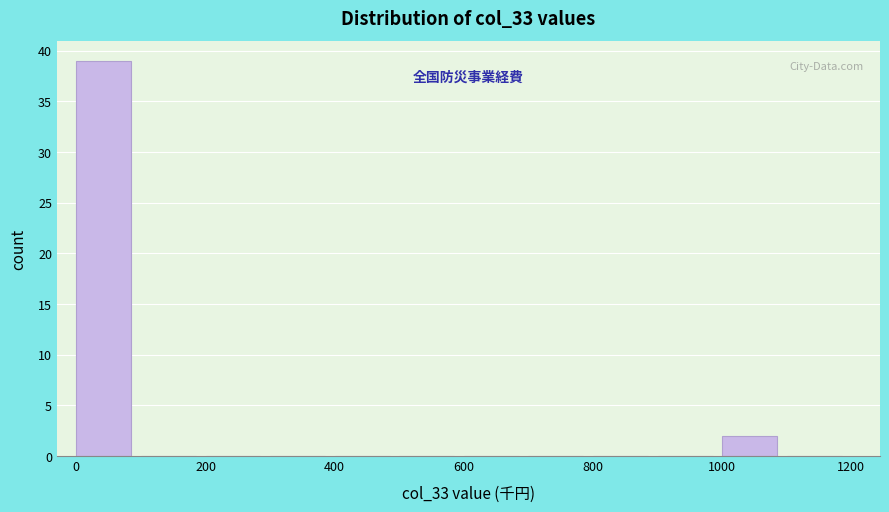

Reading left to right, list every bar in this chart as the range it spans on the x-axis followed by its height. The values are not printed on the chart, so give them approximately, as read against the axis.

0 to 100: 39
100 to 200: 0
200 to 300: 0
300 to 400: 0
400 to 500: 0
500 to 600: 0
600 to 700: 0
700 to 800: 0
800 to 900: 0
900 to 1000: 0
1000 to 1100: 2
1100 to 1200: 0